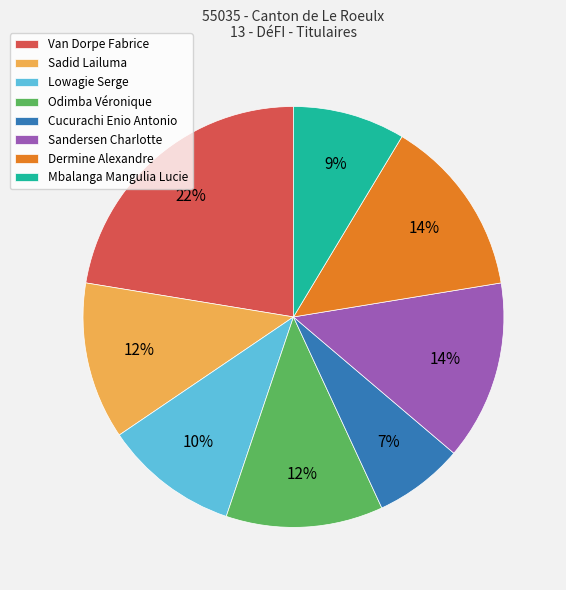

True or false: Sandersen Charlotte accounts for 19% of the total.

False